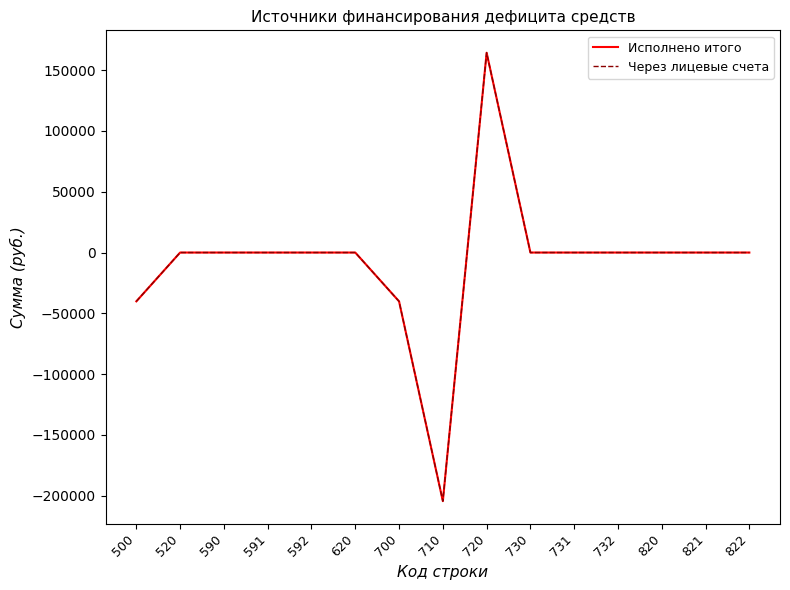

Does the chart have visible grid lines?

No